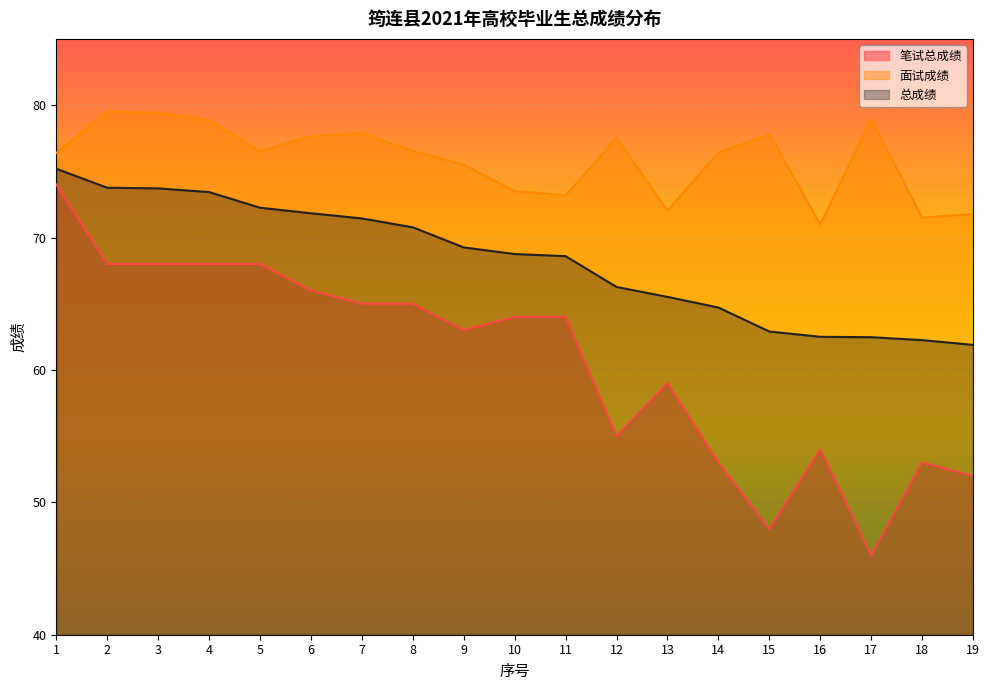

What are all the series names shown in the legend?

笔试总成绩, 面试成绩, 总成绩